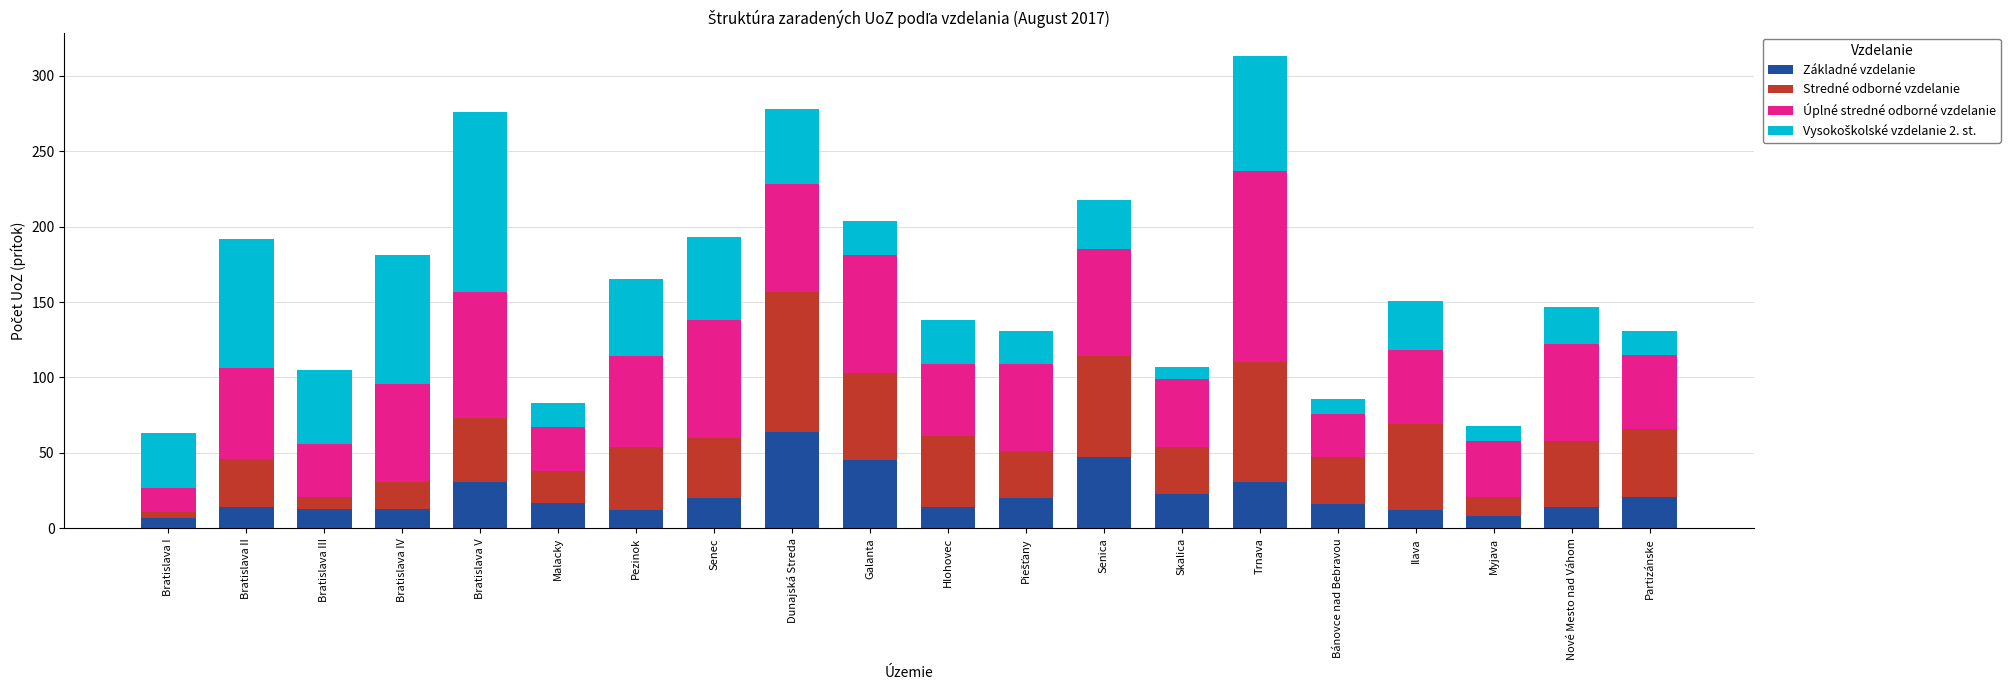

What is the lowest value of the Základné vzdelanie series?

7